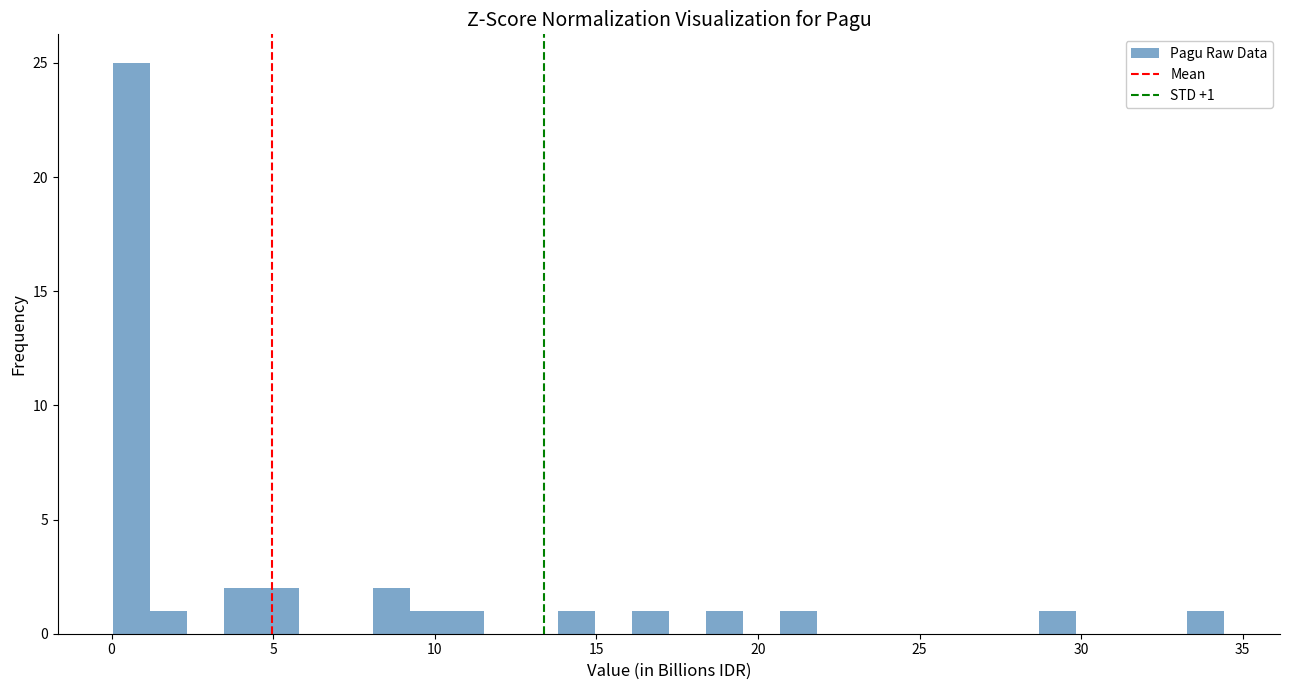

Around what value on the x-axis is the tallest bar? Give the approximate position of its centre, as read against the axis.

0.5